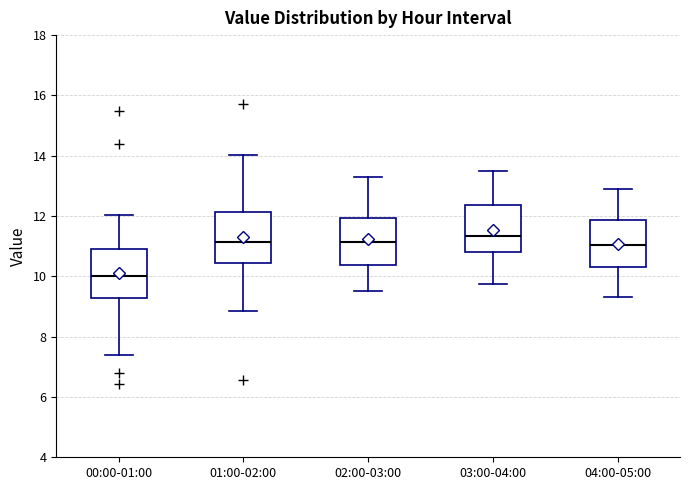

Which box has the lowest median line?

00:00-01:00